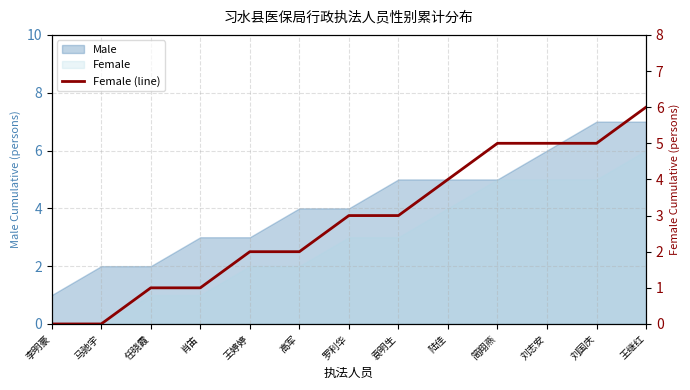

Reading left to right, extract all data points from this chart.

0	0	1	1	2	2	3	3	4	5	5	5	6